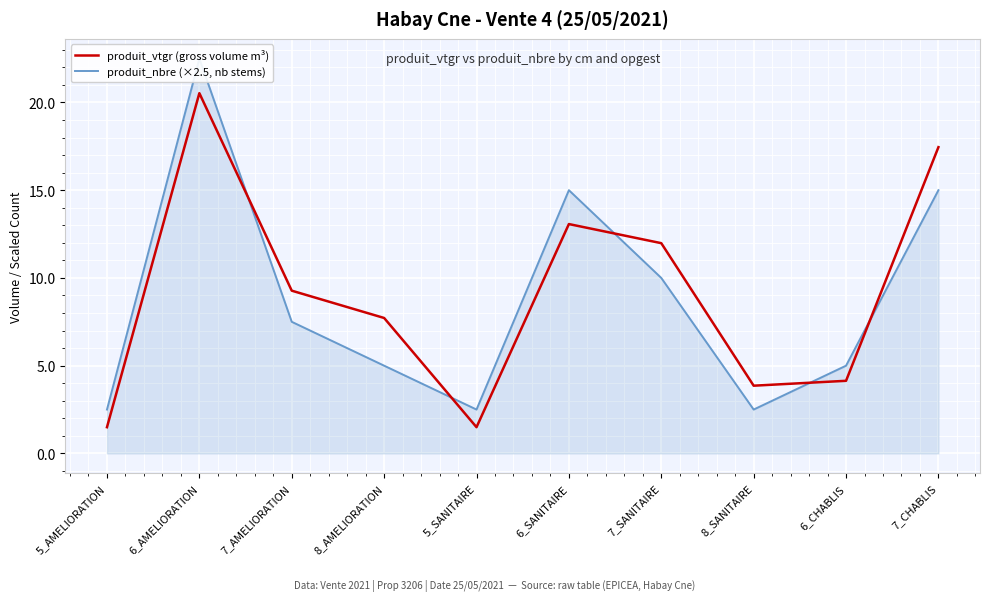

In produit_vtgr (gross volume m³), how many points are higher than both neighbors (excluding endpoints)?

2